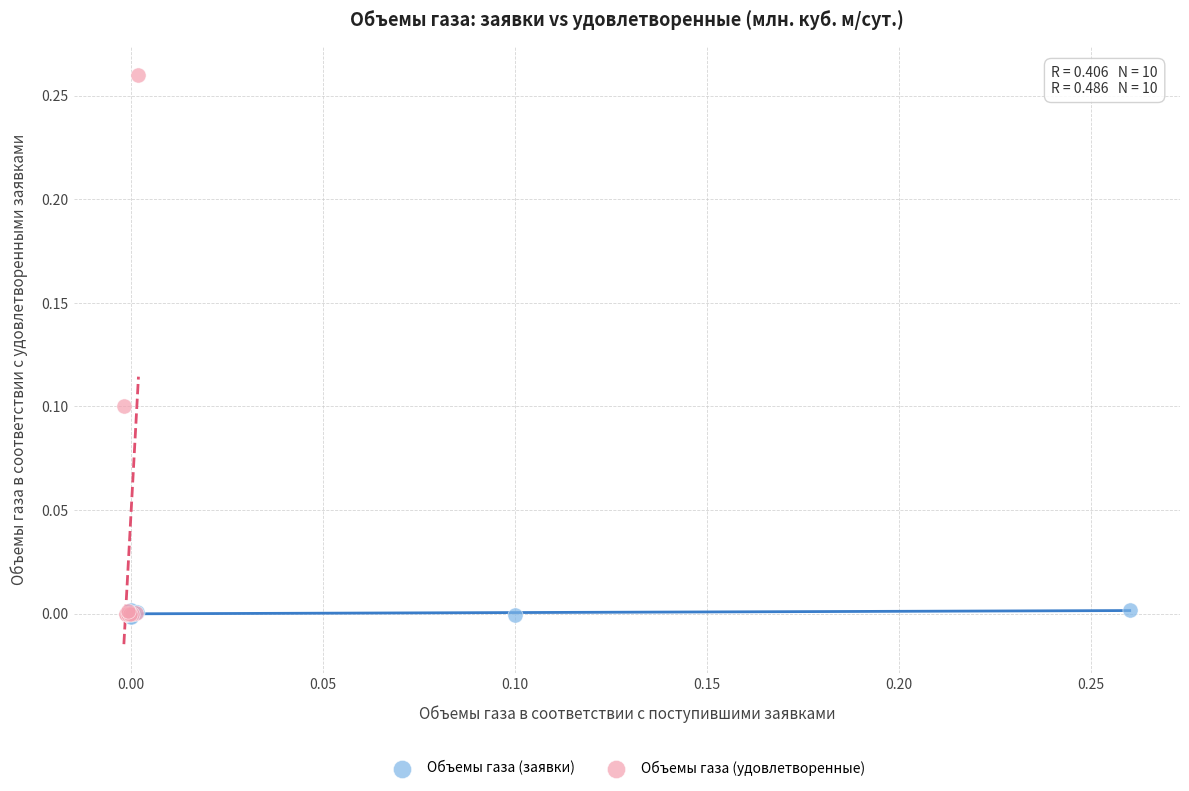

Which series reaches the maximum Y coordinate?

Объемы газа (удовлетворенные)